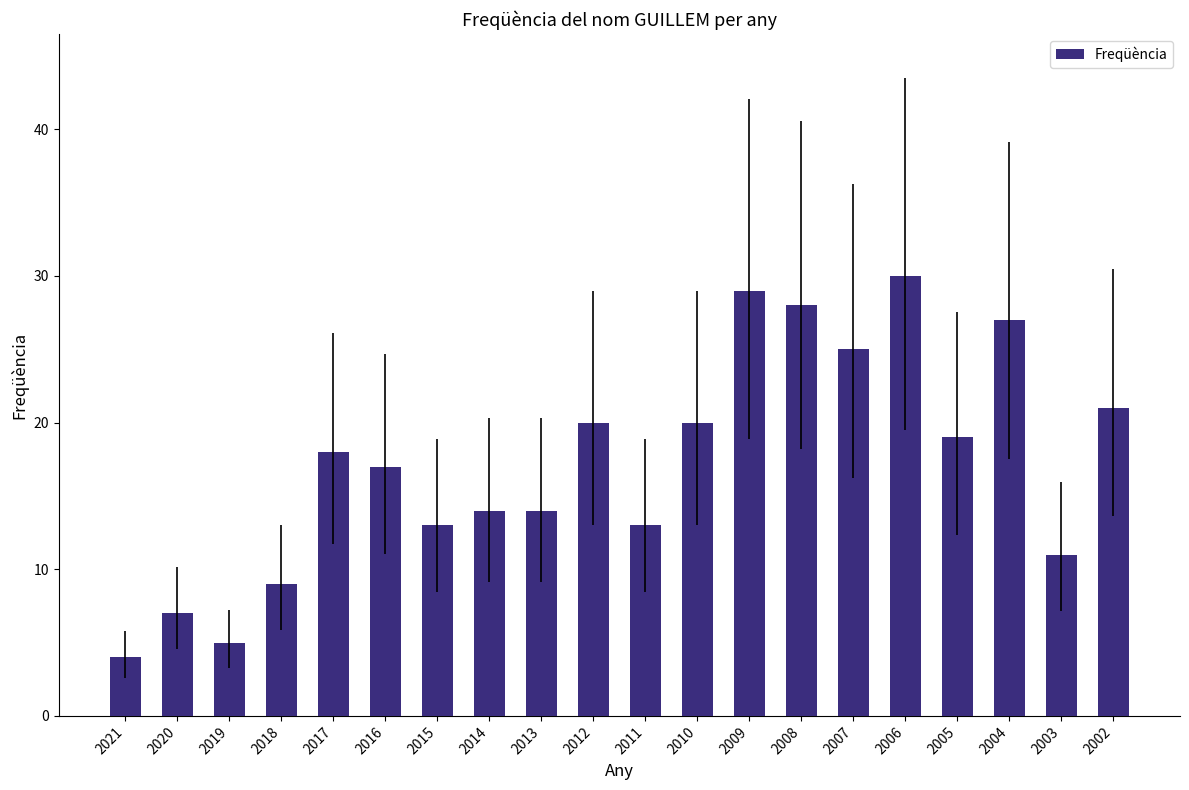

What is the greatest value displayed?

30